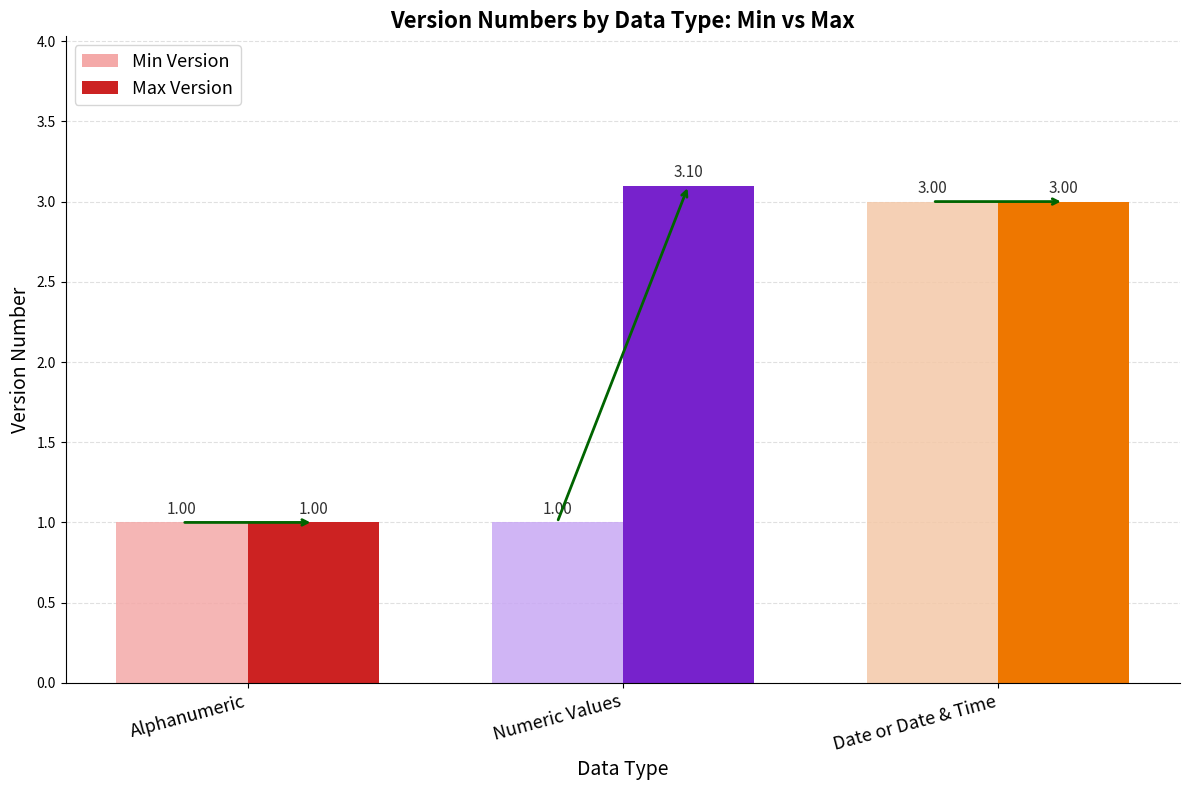

What is the average value of the Min Version series?

1.7